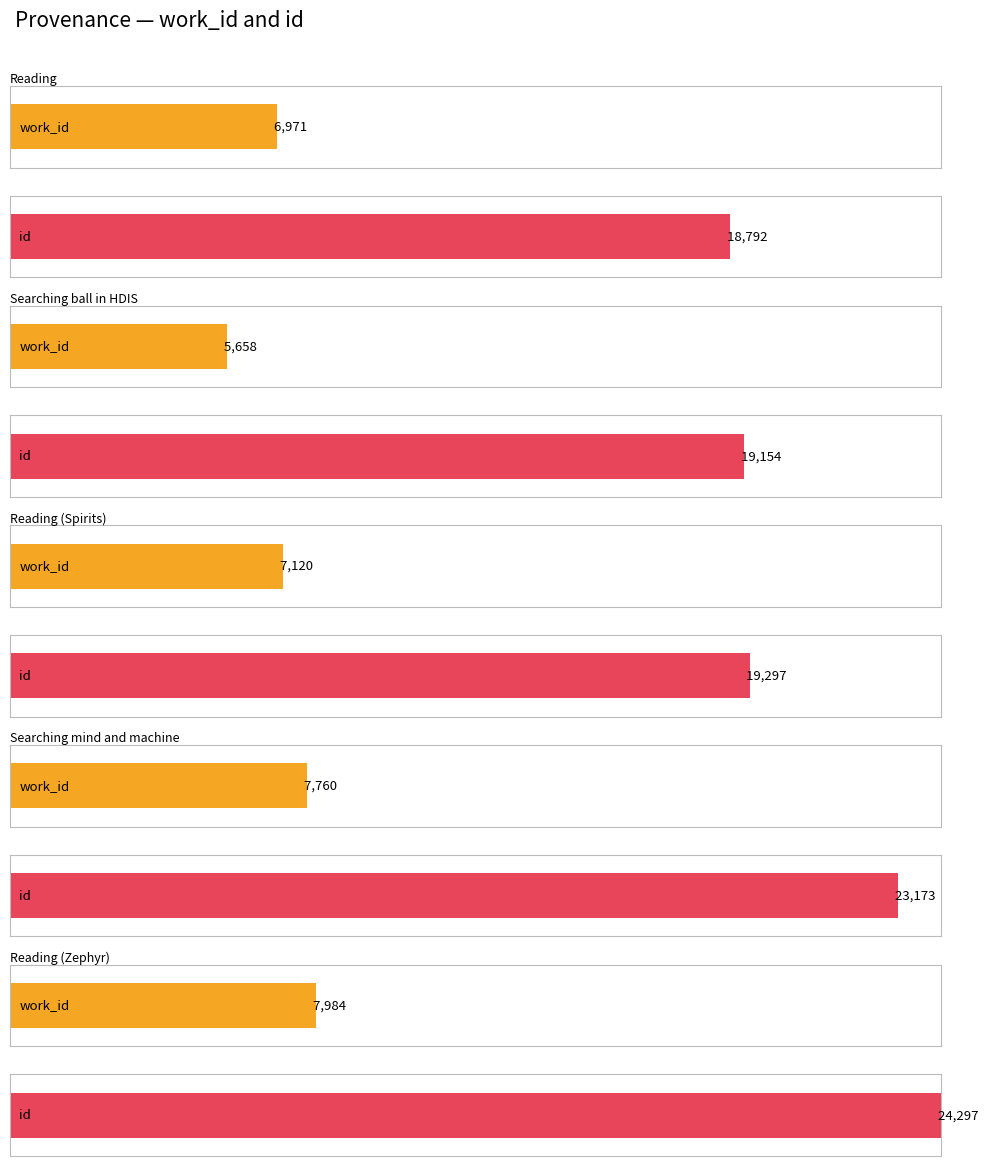

What is the label of the 1st bar from the left?

Reading